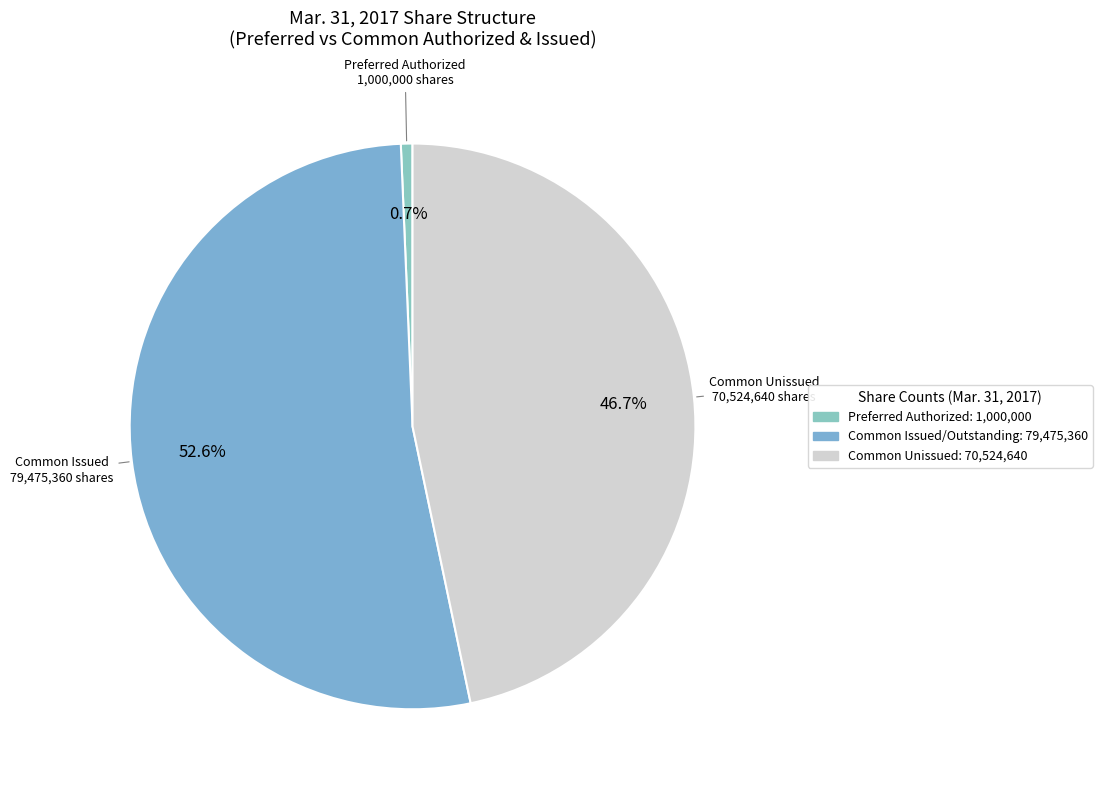

To the nearest percent, what is the difference between the largest and smallest slice percentages?

52%